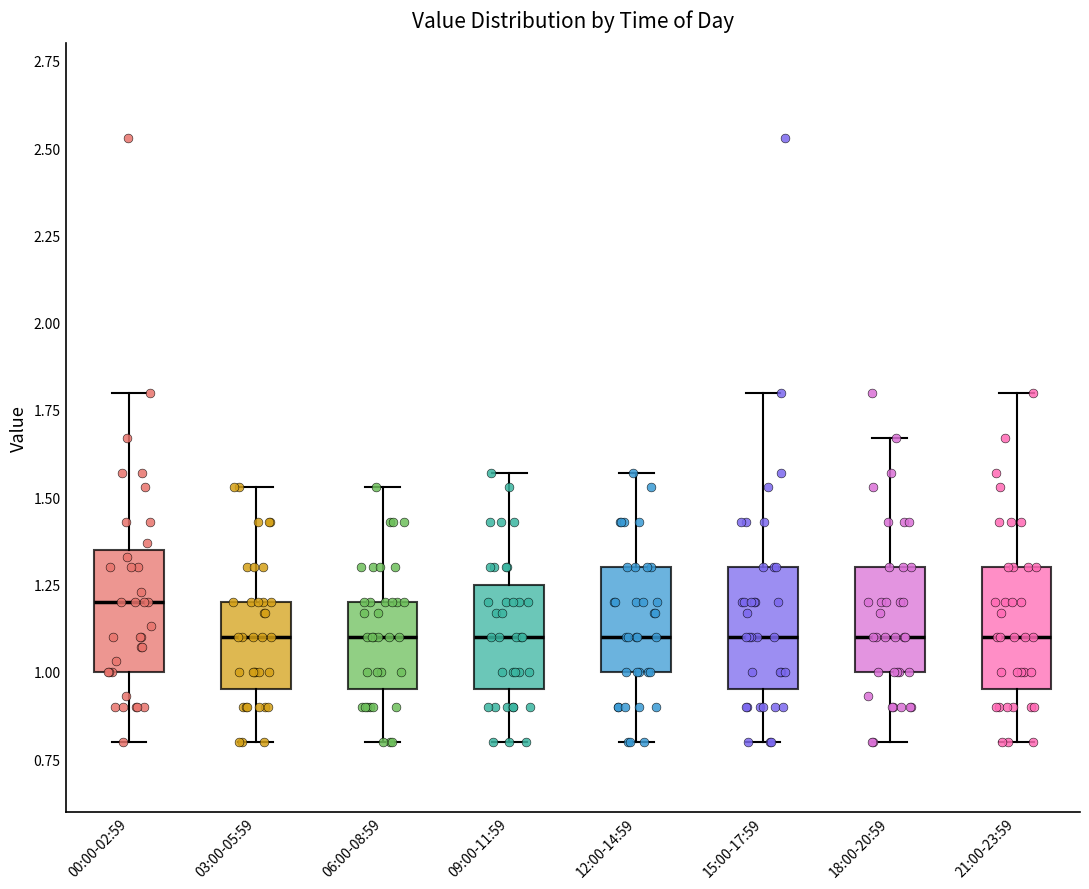

Reading left to right, read every box against the y-axis: the position of its median line, the range the box covers, and the ends of its whiskers. The values are not printed on the chart, so give them approximately, as read against the axis.

00:00-02:59: median 1.20, box 1.00 to 1.35, whiskers 0.80 to 1.80
03:00-05:59: median 1.10, box 0.95 to 1.20, whiskers 0.80 to 1.55
06:00-08:59: median 1.10, box 0.95 to 1.20, whiskers 0.80 to 1.55
09:00-11:59: median 1.10, box 0.95 to 1.25, whiskers 0.80 to 1.55
12:00-14:59: median 1.10, box 1.00 to 1.30, whiskers 0.80 to 1.55
15:00-17:59: median 1.10, box 0.95 to 1.30, whiskers 0.80 to 1.80
18:00-20:59: median 1.10, box 1.00 to 1.30, whiskers 0.80 to 1.65
21:00-23:59: median 1.10, box 0.95 to 1.30, whiskers 0.80 to 1.80